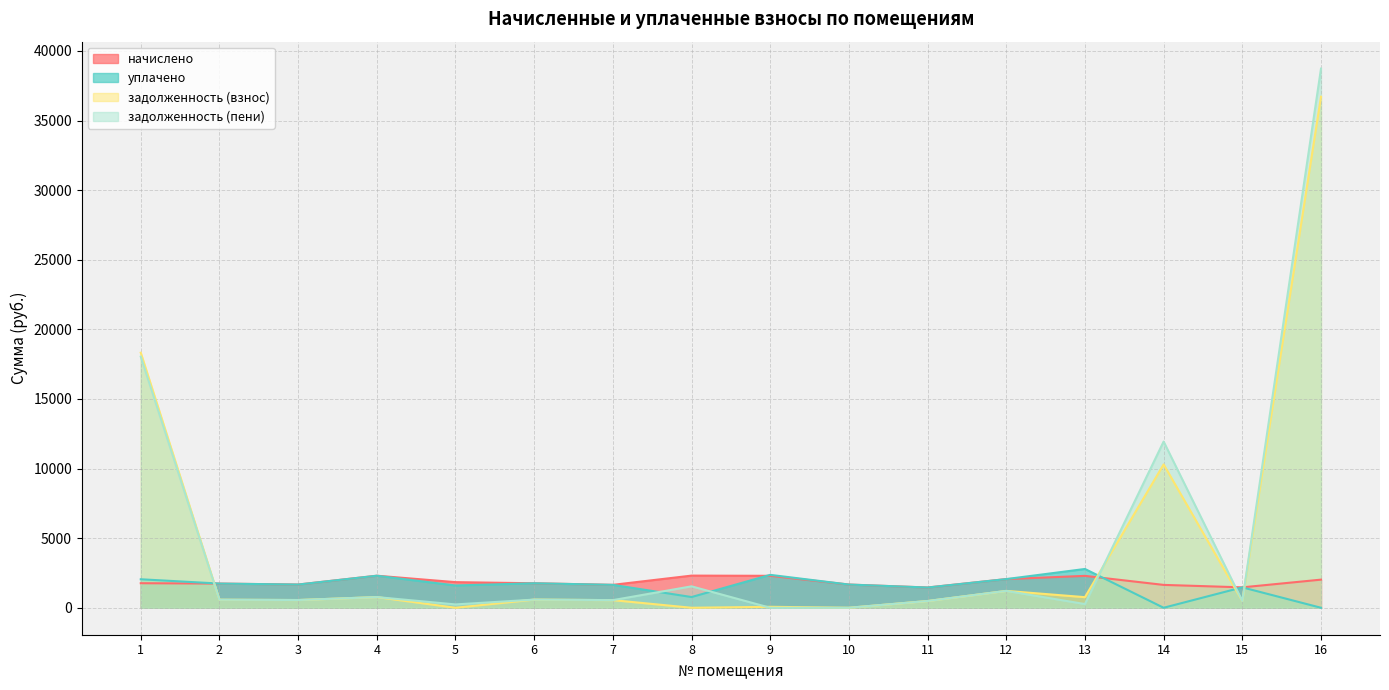

What is the value of the начислено point at the 9th from the left?

2294.9